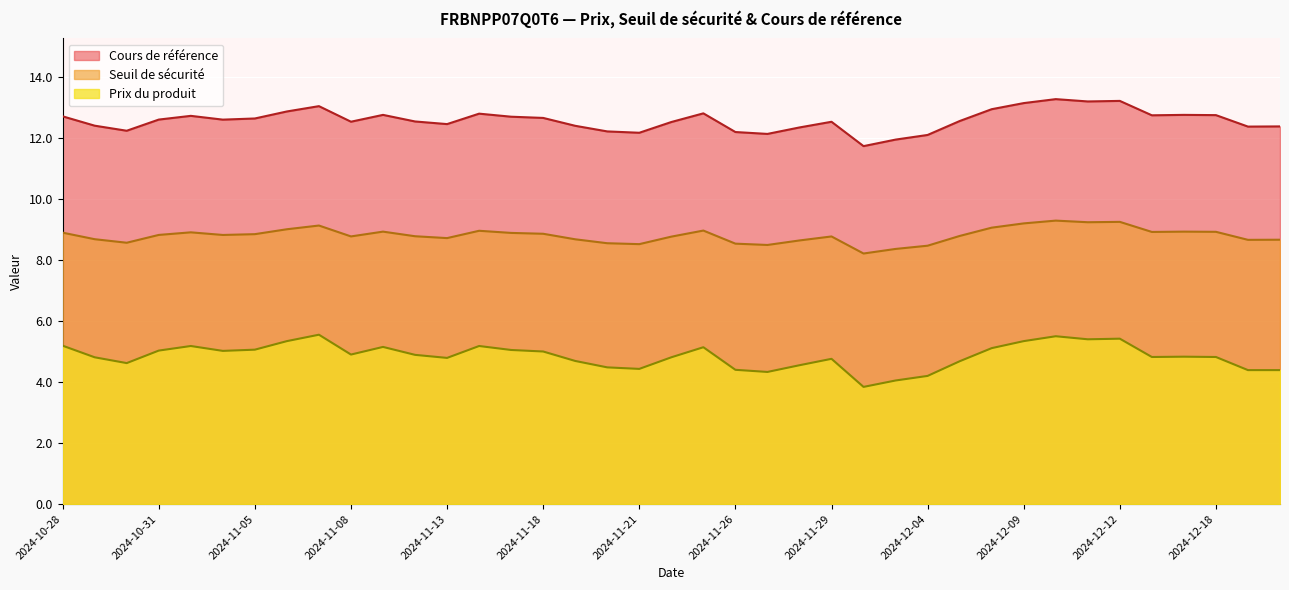

List the series in order of their overall mean, highest first.

Cours de référence, Seuil de sécurité, Prix du produit